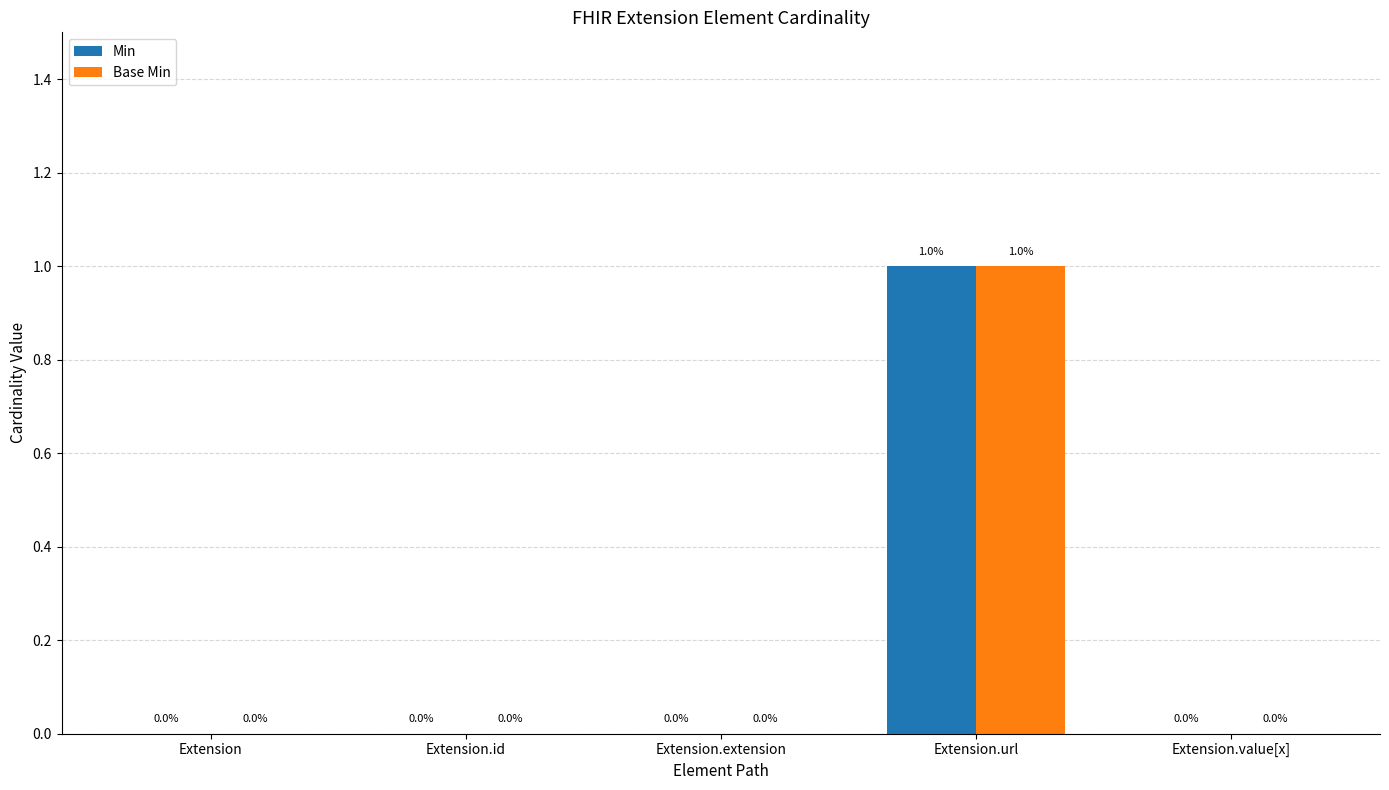

Reading left to right, transcribe all the data shown in this chart.

Min: Extension=0	Extension.id=0	Extension.extension=0	Extension.url=1	Extension.value[x]=0
Base Min: Extension=0	Extension.id=0	Extension.extension=0	Extension.url=1	Extension.value[x]=0